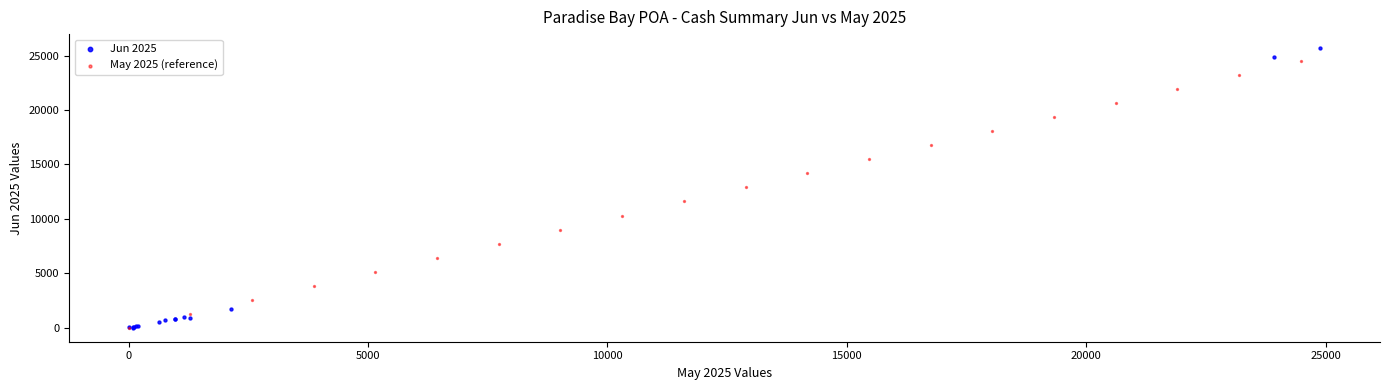

Which series has the widest spread of Y values?

Jun 2025